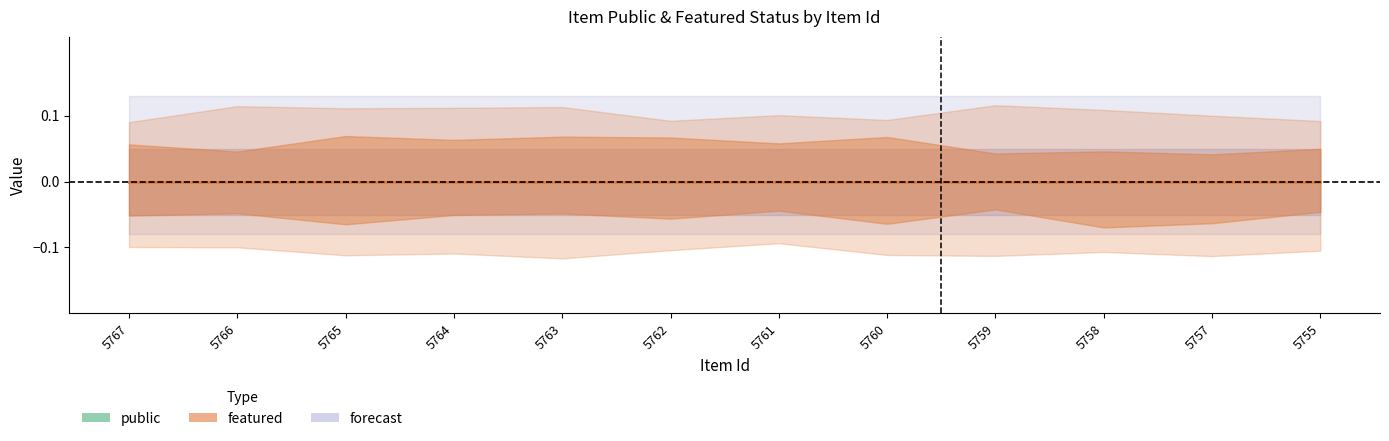

Which series has the largest total across all categories?

public